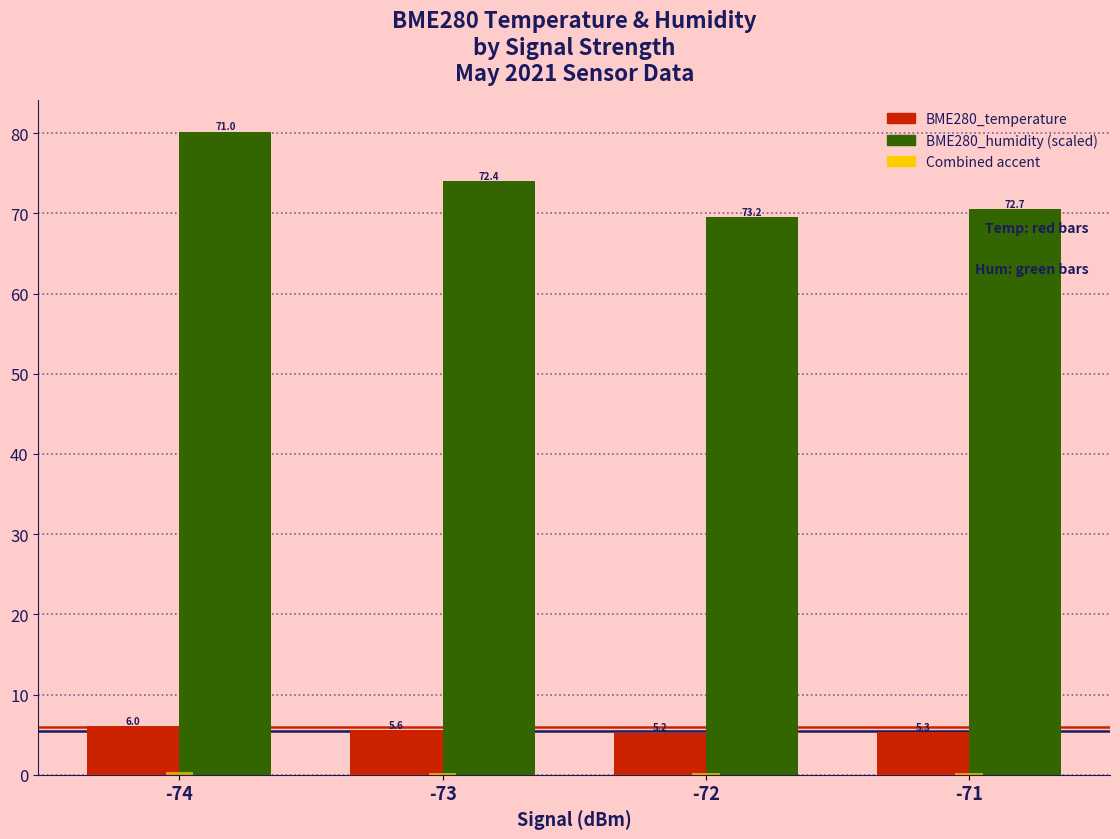

Reading left to right, transcribe all the data shown in this chart.

BME280_temperature: 6.0	5.6	5.2	5.3
BME280_humidity (scaled): 80.2	74.0	69.5	70.5